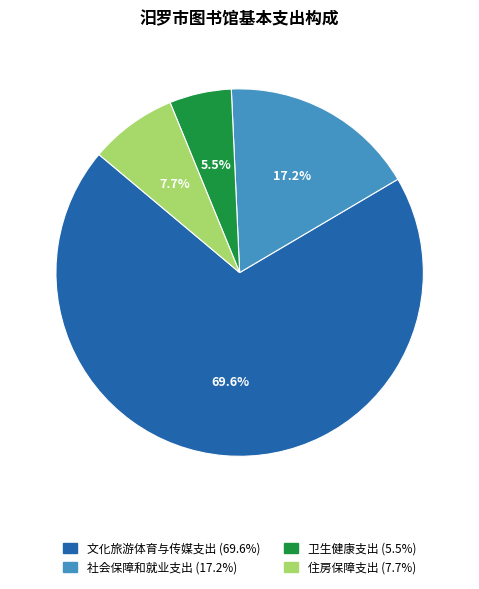

How many slices are in this pie chart?

4